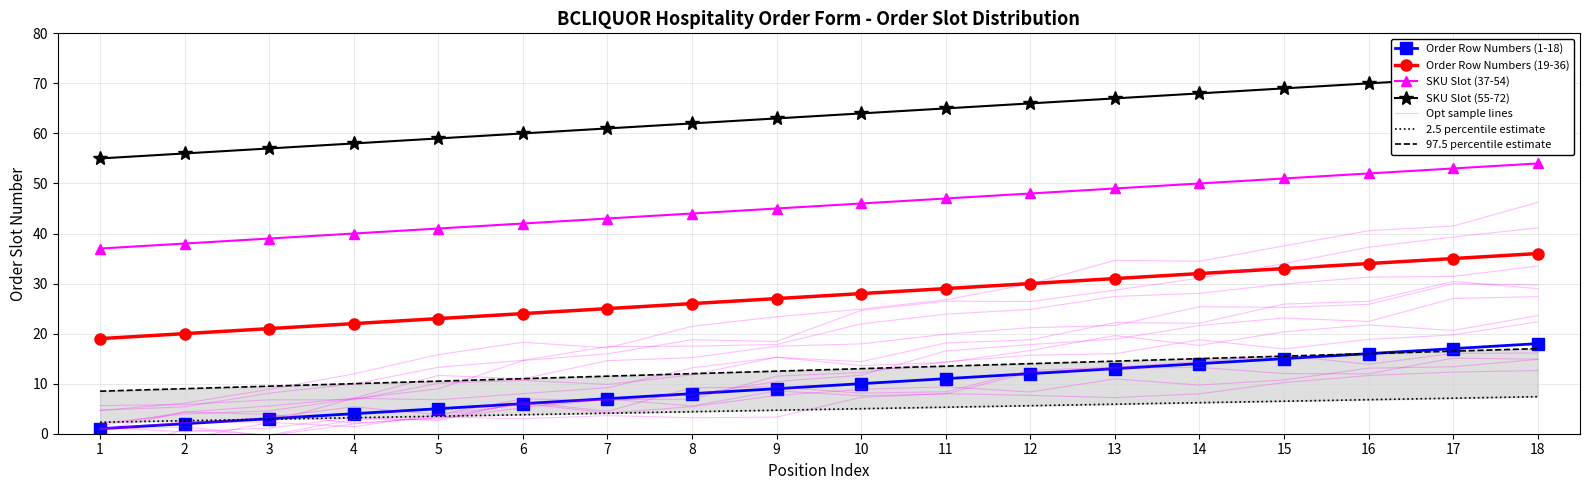

Rank the series by their average value, from highest to lowest.

SKU Slot (55-72), SKU Slot (37-54), Order Row Numbers (19-36), Order Row Numbers (1-18)